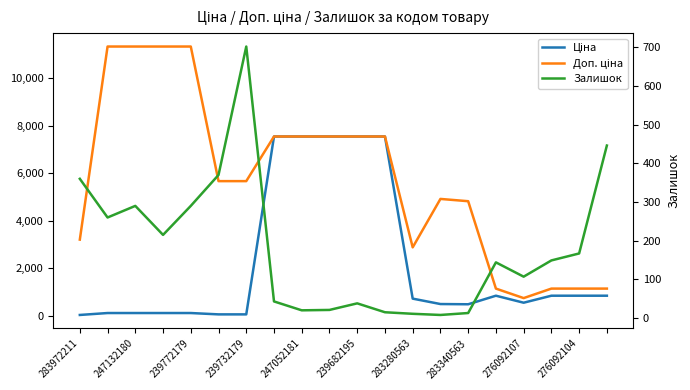

How many lines are shown in the chart?

3